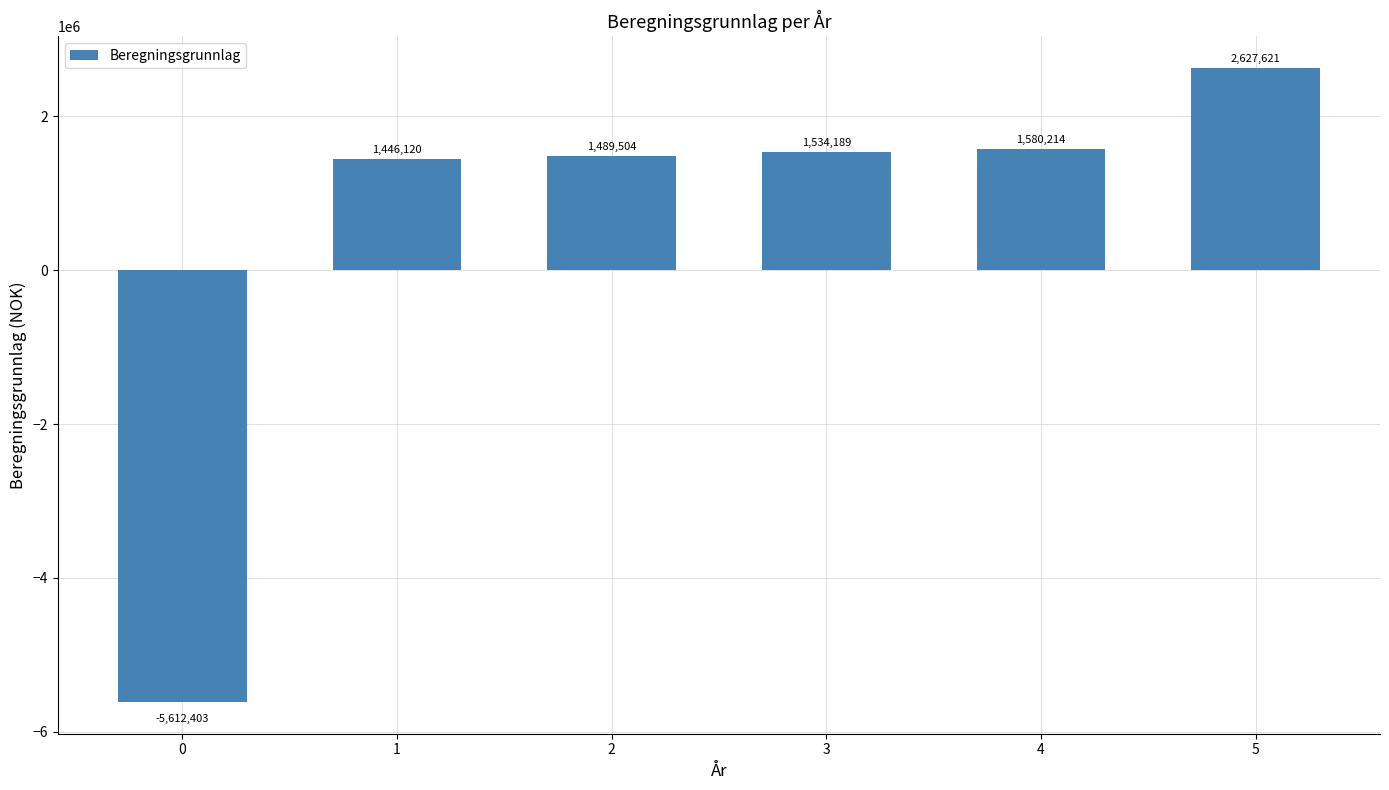

How many values are below 1534188?

3